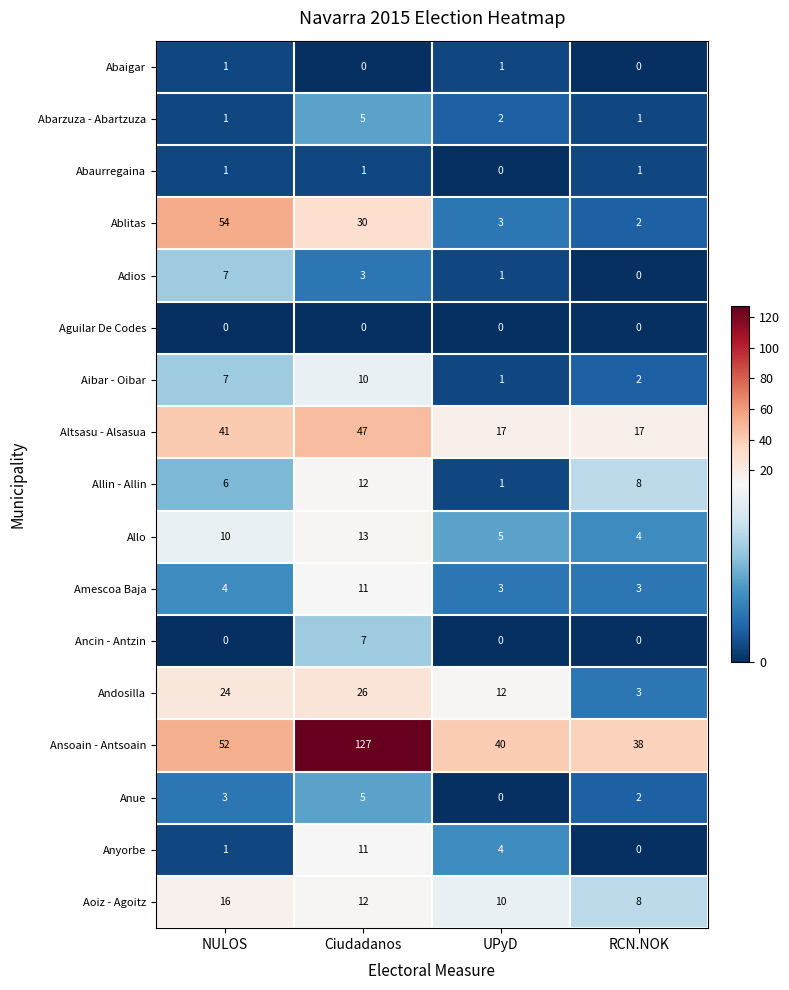

List the labels in order of Anyorbe value, smallest first.

RCN.NOK, NULOS, UPyD, Ciudadanos